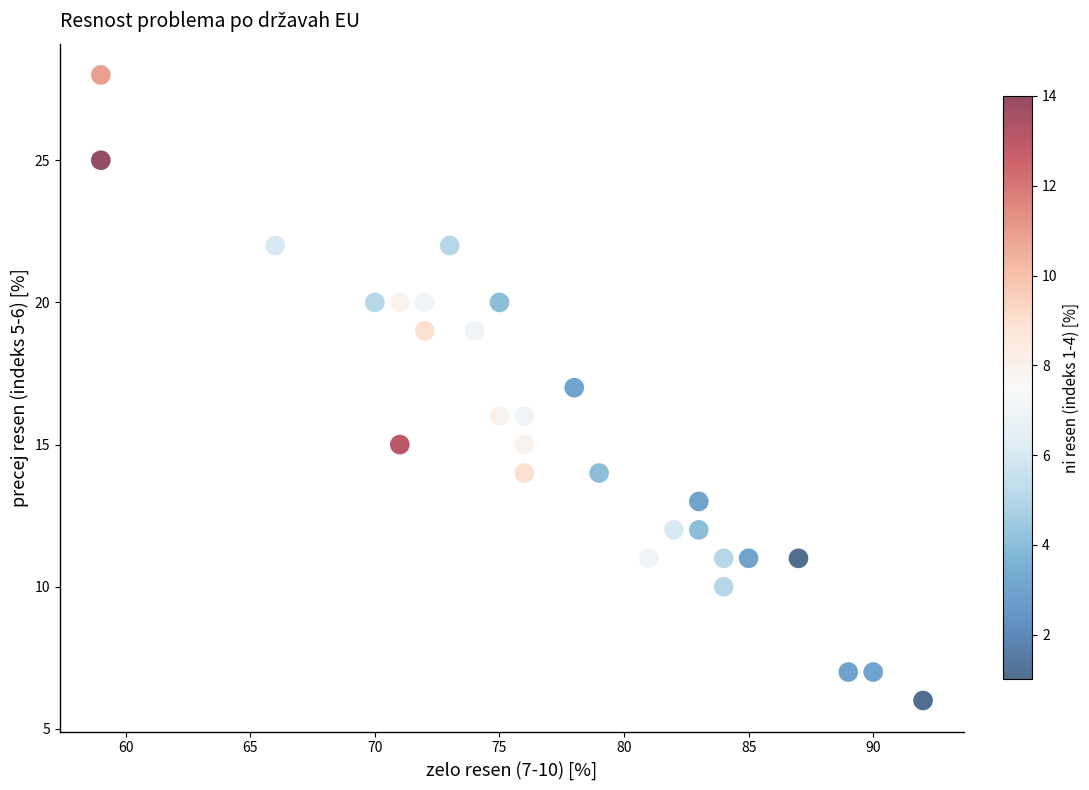

What is the range of X values (max minus min)?

33